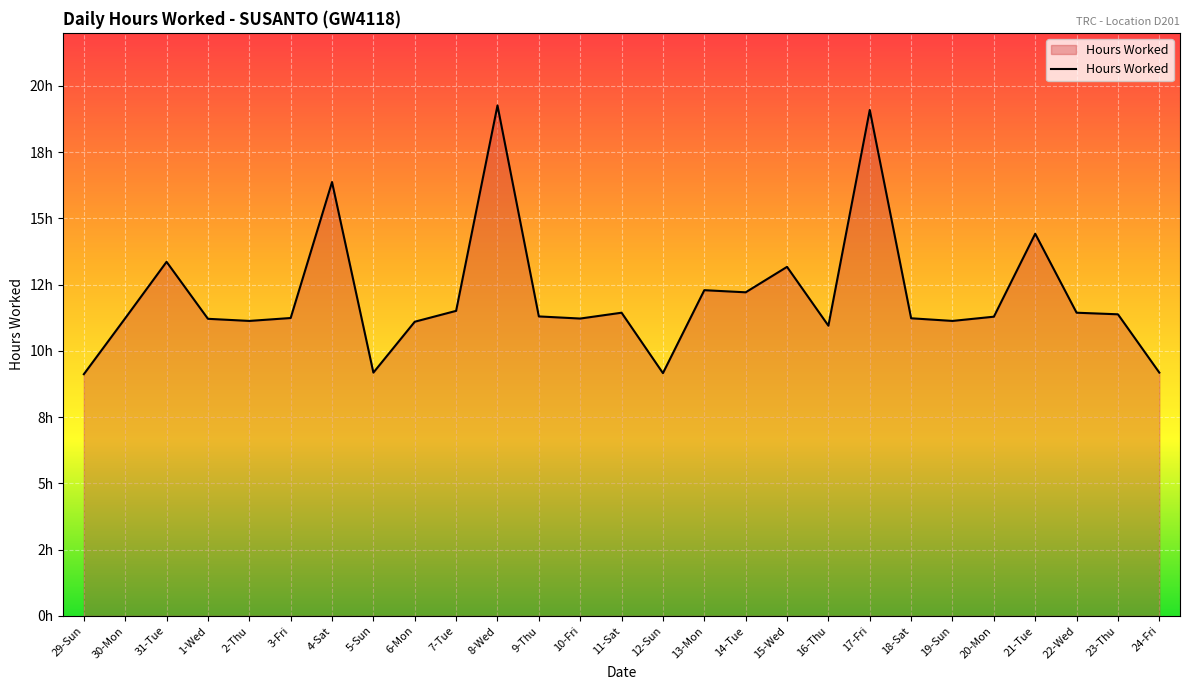

Does the chart have visible grid lines?

Yes